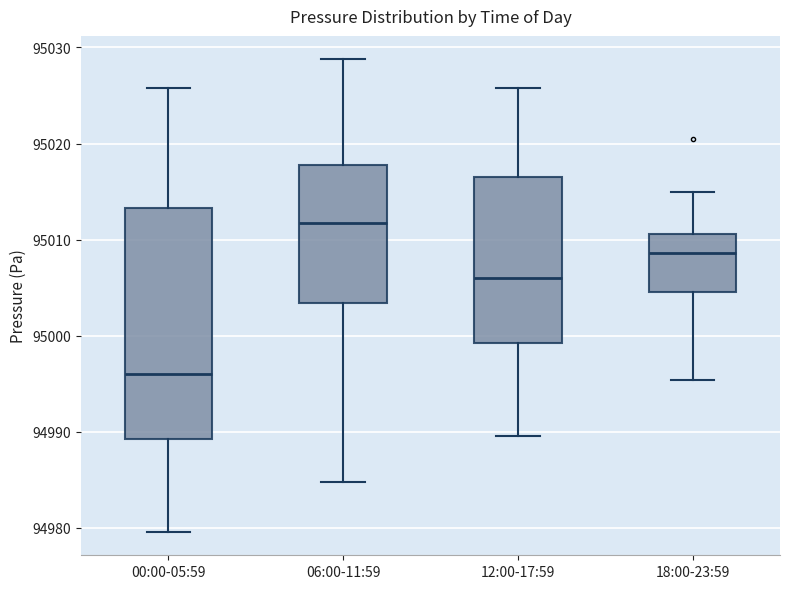

Where is the lower edge of the box for 06:00-11:59 on the y-axis? The values are not printed on the chart, so give them approximately, as read against the axis.

95003